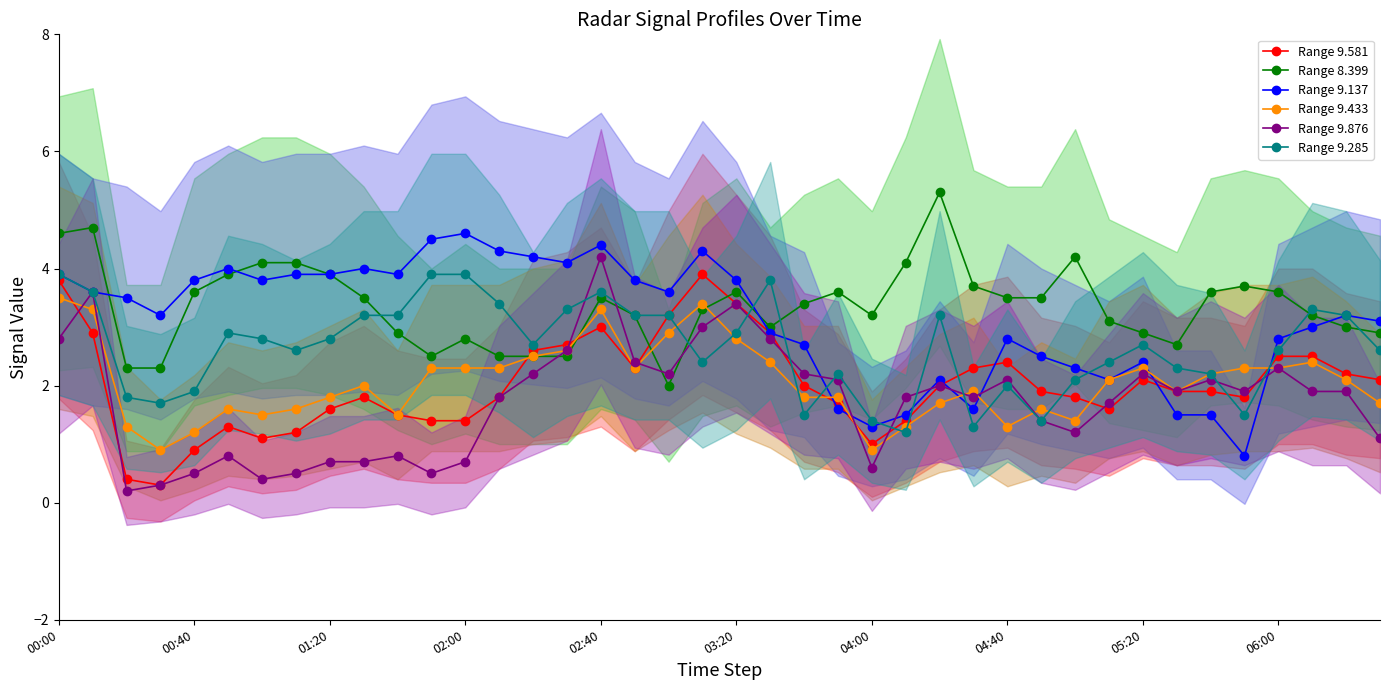

Reading left to right, transcribe all the data shown in this chart.

9.581: 3.8	2.9	0.4	0.3	0.9	1.3	1.1	1.2	1.6	1.8	1.5	1.4	1.4	1.8	2.6	2.7	3.0	2.3	3.2	3.9	3.4	2.9	2.0	1.7	1.0	1.4	2.0	2.3	2.4	1.9	1.8	1.6	2.1	1.9	1.9	1.8	2.5	2.5	2.2	2.1
8.399: 4.6	4.7	2.3	2.3	3.6	3.9	4.1	4.1	3.9	3.5	2.9	2.5	2.8	2.5	2.5	2.5	3.5	3.2	2.0	3.3	3.6	3.0	3.4	3.6	3.2	4.1	5.3	3.7	3.5	3.5	4.2	3.1	2.9	2.7	3.6	3.7	3.6	3.2	3.0	2.9
9.137: 3.9	3.6	3.5	3.2	3.8	4.0	3.8	3.9	3.9	4.0	3.9	4.5	4.6	4.3	4.2	4.1	4.4	3.8	3.6	4.3	3.8	2.9	2.7	1.6	1.3	1.5	2.1	1.6	2.8	2.5	2.3	2.1	2.4	1.5	1.5	0.8	2.8	3.0	3.2	3.1
9.433: 3.5	3.3	1.3	0.9	1.2	1.6	1.5	1.6	1.8	2.0	1.5	2.3	2.3	2.3	2.5	2.6	3.3	2.3	2.9	3.4	2.8	2.4	1.8	1.8	0.9	1.3	1.7	1.9	1.3	1.6	1.4	2.1	2.3	1.9	2.2	2.3	2.3	2.4	2.1	1.7
9.876: 2.8	3.6	0.2	0.3	0.5	0.8	0.4	0.5	0.7	0.7	0.8	0.5	0.7	1.8	2.2	2.6	4.2	2.4	2.2	3.0	3.4	2.8	2.2	2.1	0.6	1.8	2.0	1.8	2.1	1.4	1.2	1.7	2.2	1.9	2.1	1.9	2.3	1.9	1.9	1.1
9.285: 3.9	3.6	1.8	1.7	1.9	2.9	2.8	2.6	2.8	3.2	3.2	3.9	3.9	3.4	2.7	3.3	3.6	3.2	3.2	2.4	2.9	3.8	1.5	2.2	1.4	1.2	3.2	1.3	2.0	1.4	2.1	2.4	2.7	2.3	2.2	1.5	2.6	3.3	3.2	2.6